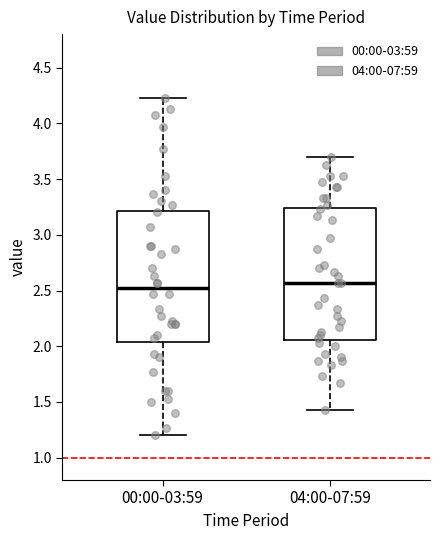

Reading left to right, read every box against the y-axis: the position of its median line, the range the box covers, and the ends of its whiskers. The values are not printed on the chart, so give them approximately, as read against the axis.

00:00-03:59: median 2.50, box 2.05 to 3.20, whiskers 1.20 to 4.25
04:00-07:59: median 2.55, box 2.05 to 3.25, whiskers 1.45 to 3.70